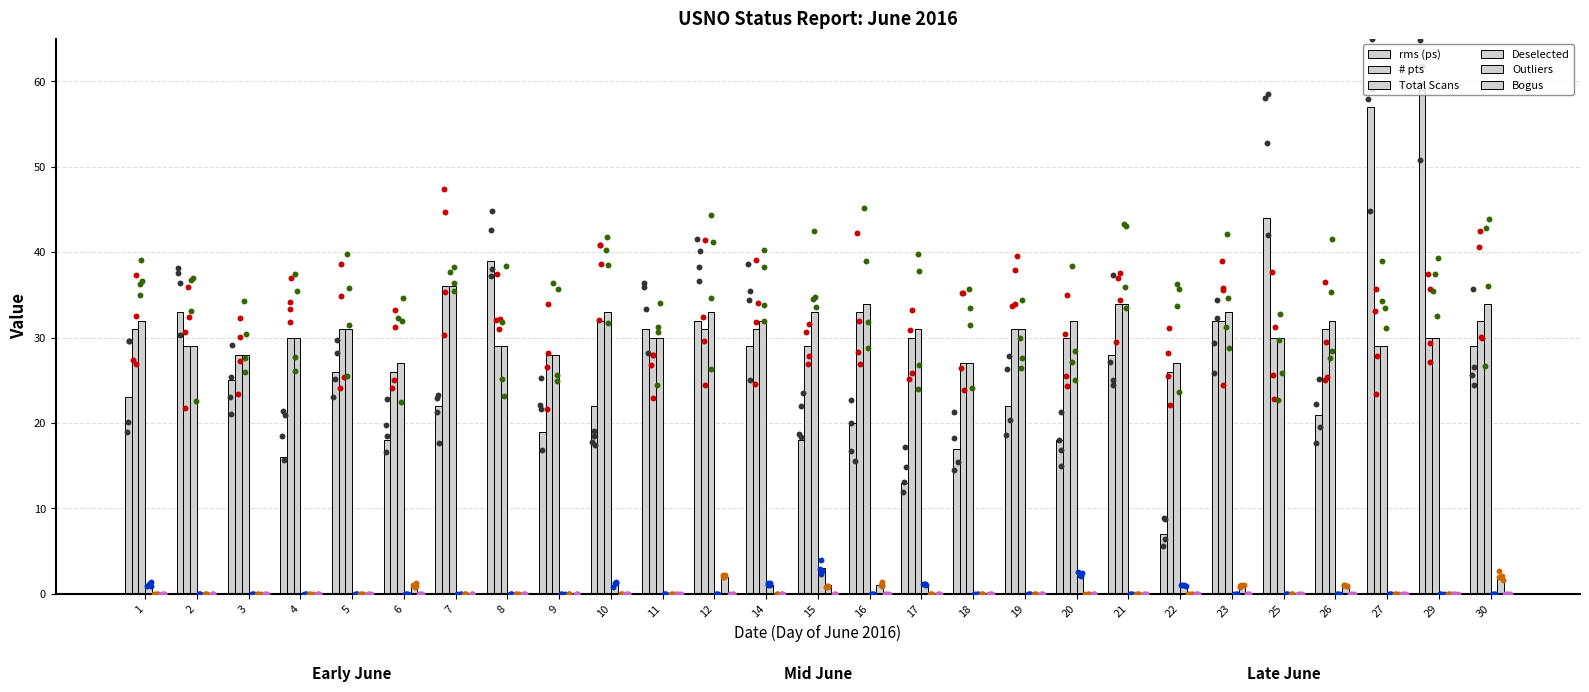

At how many categories does at least one series exceed 56?

2